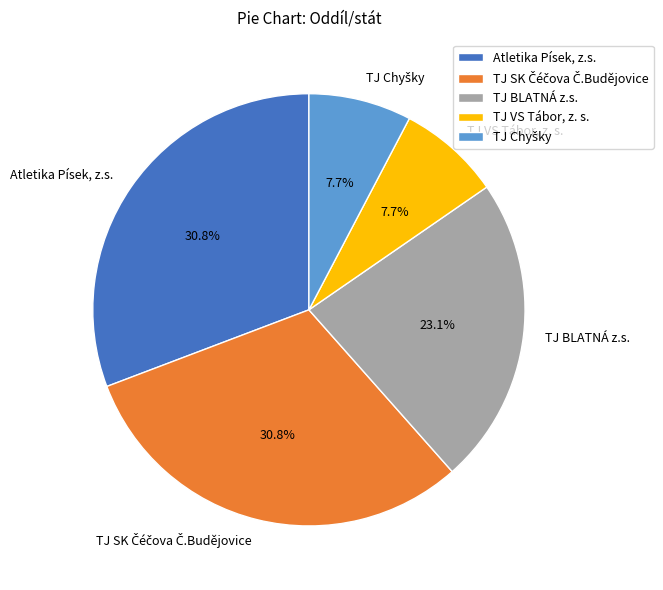

Between TJ BLATNÁ z.s. and Atletika Písek, z.s., which is larger?

Atletika Písek, z.s.